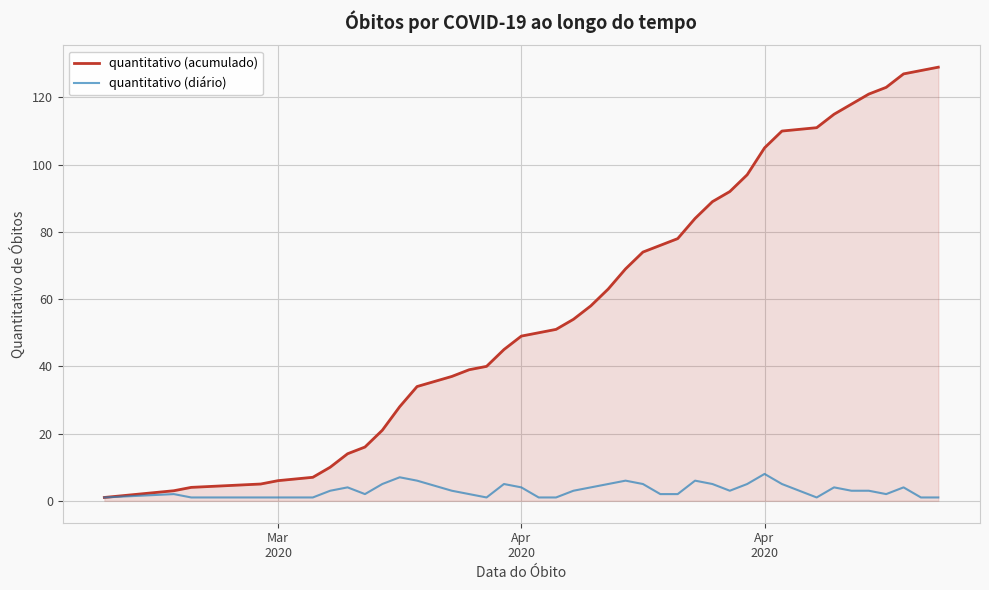

Which series has the largest range (max minus min)?

quantitativo (acumulado)